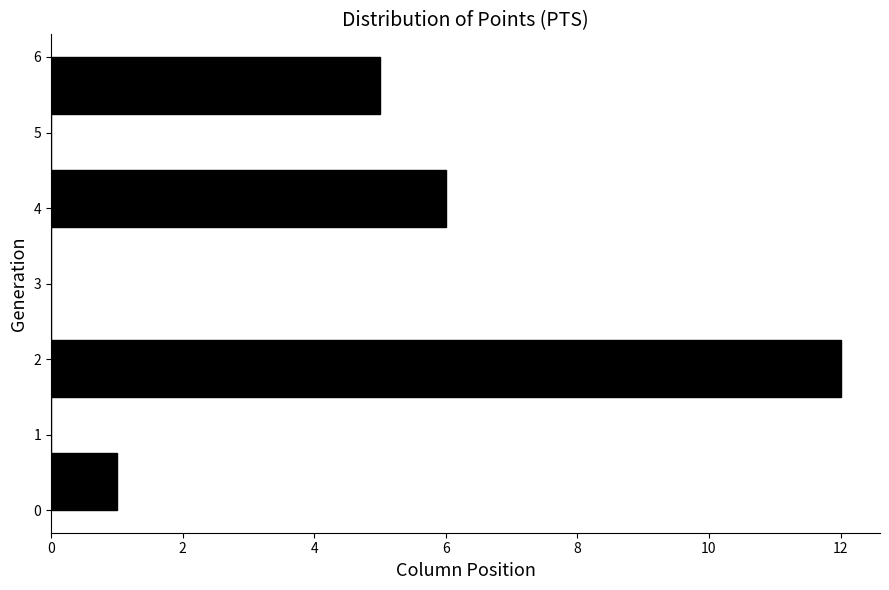

Reading bottom to top, transcribe this chart: for each bar, give the range it covers on the y-axis and its length. Neither the bar edges nor the lengths are printed on the chart, so give them approximately, as read against the axes.

0.00 to 0.75: 1
0.75 to 1.50: 0
1.50 to 2.25: 12
2.25 to 3.00: 0
3.00 to 3.75: 0
3.75 to 4.50: 6
4.50 to 5.25: 0
5.25 to 6.00: 5